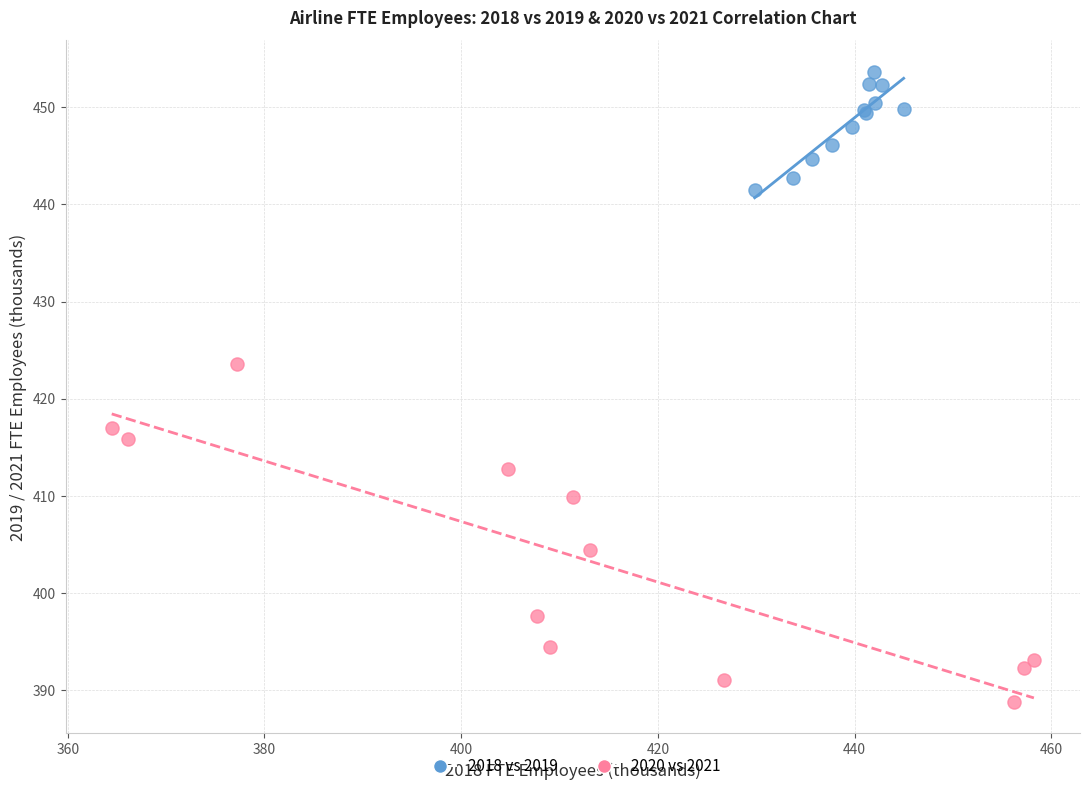

Which series contains the highest Y value?

2018 vs 2019